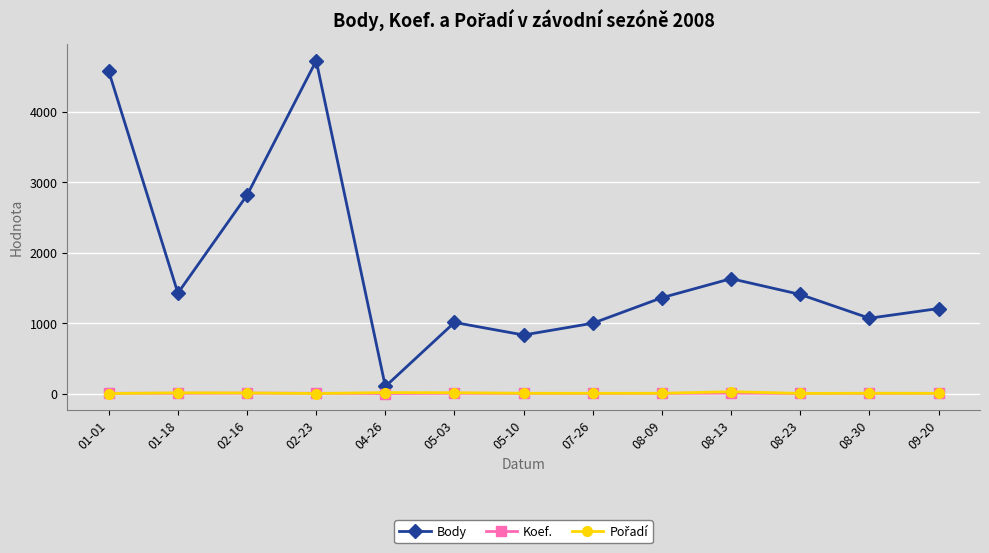

What is the label of the 4th point from the right?

08-13